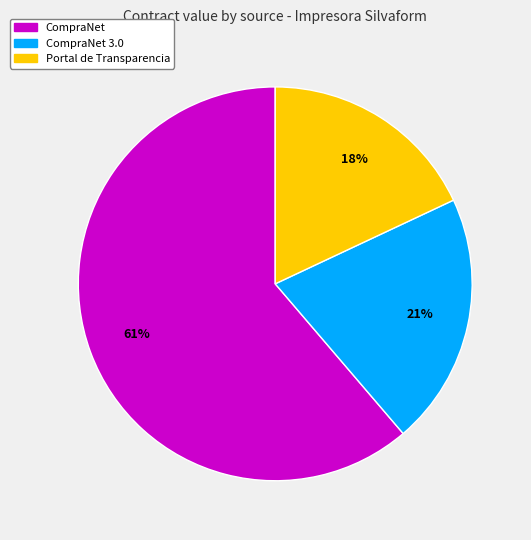

Is there any slice that represents more than half of the pie?

Yes